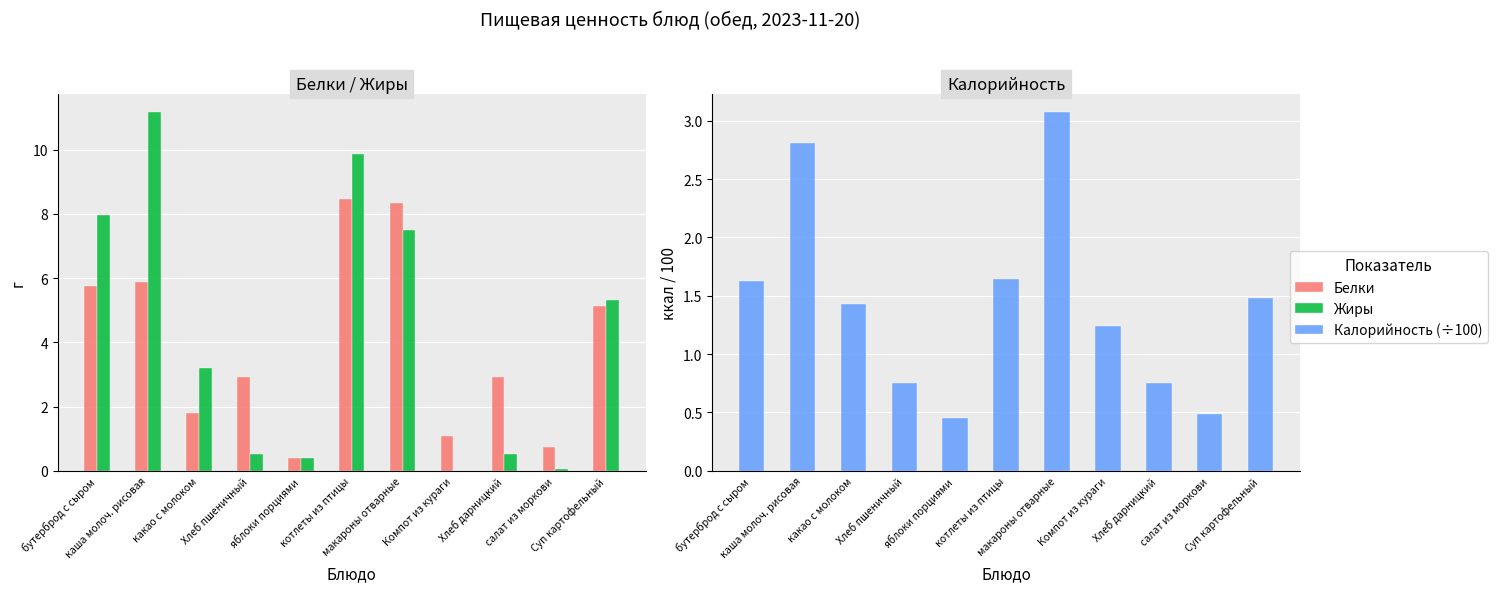

At which label does Белки first exceed 2?

бутерброд с сыром